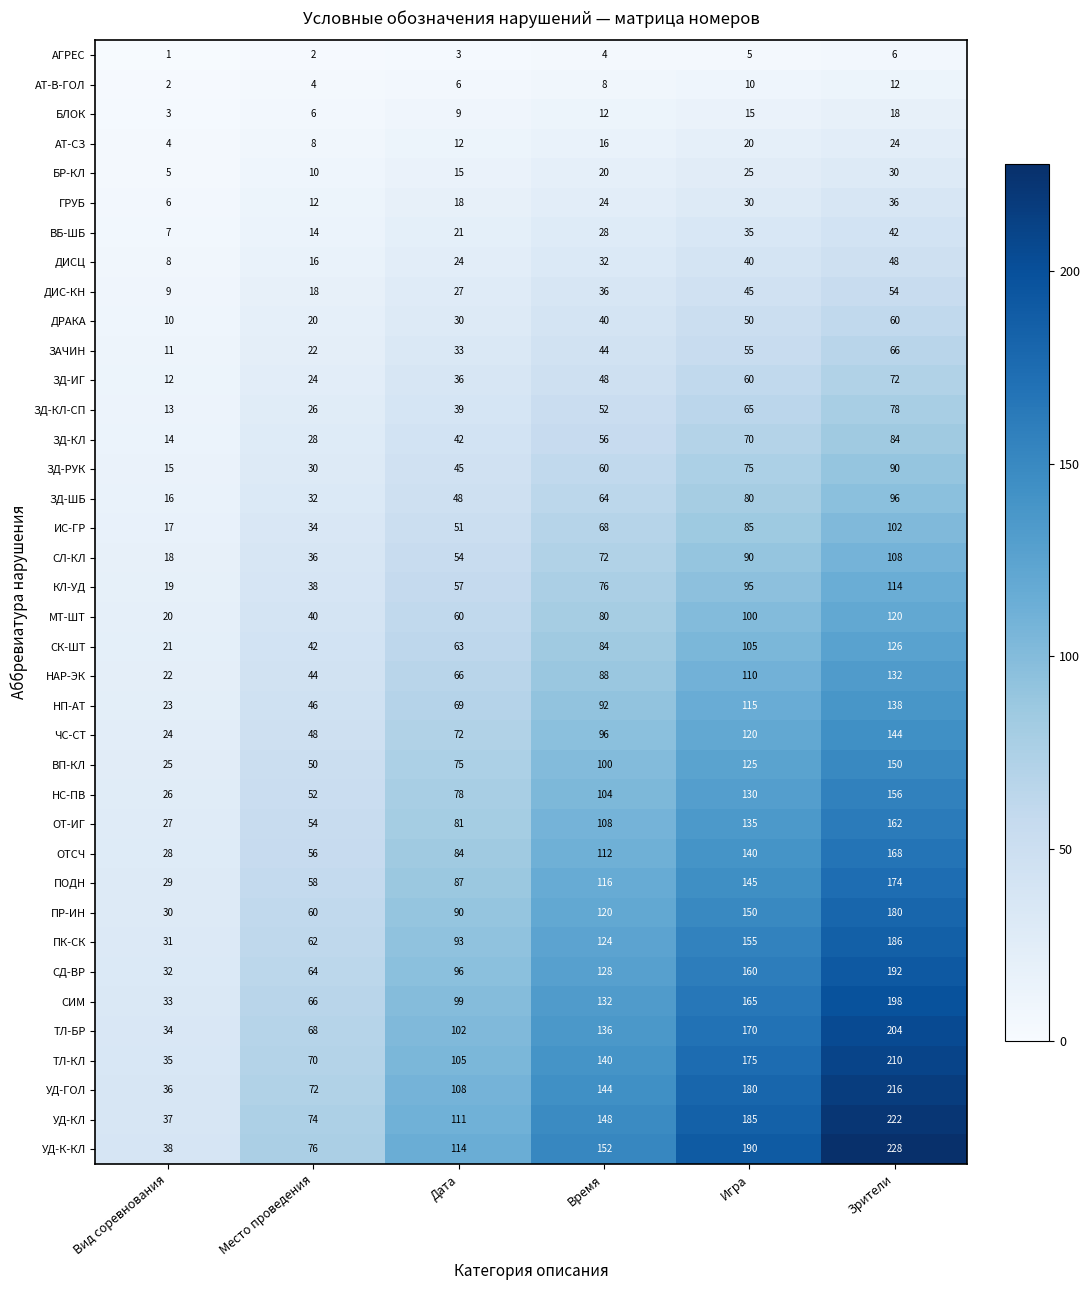

What is the difference between the maximum and second lowest values in the ПК-СК series?

124